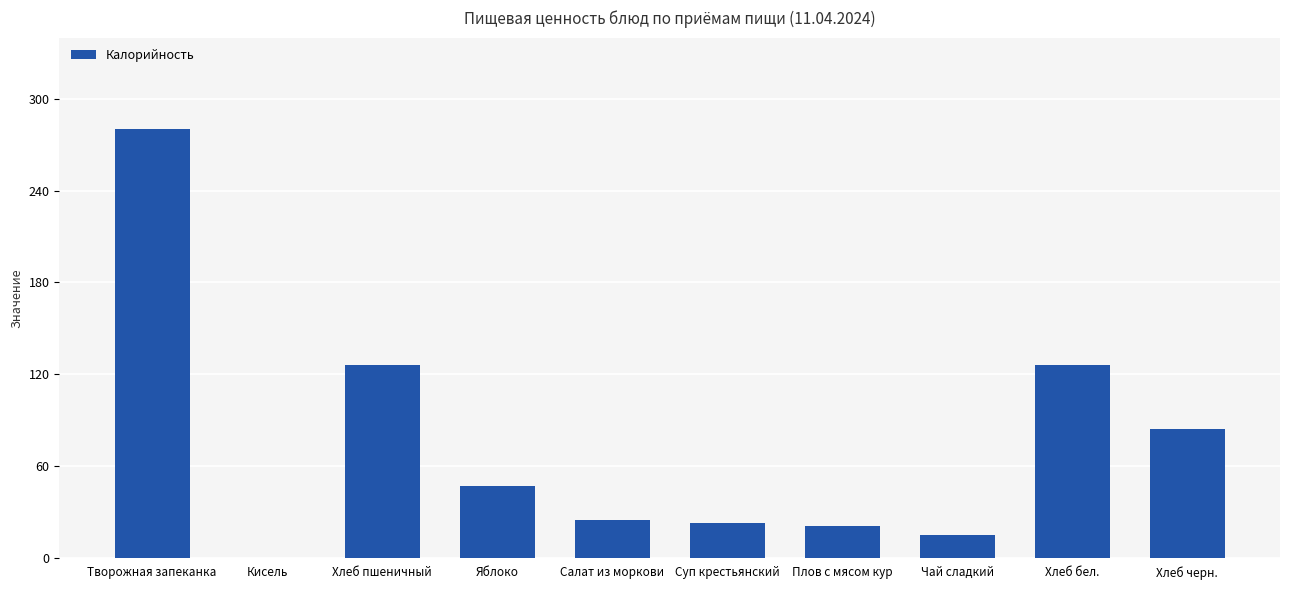

The chart shows a value of 22 at Хлеб черн.. True or false?

False